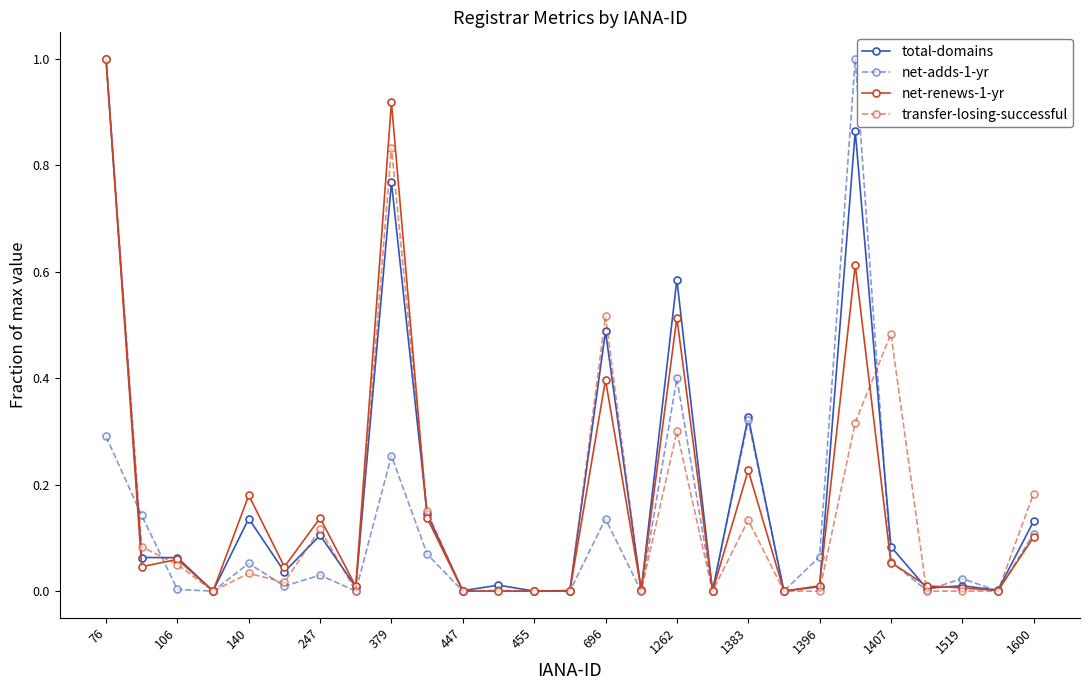

What is the highest value of the transfer-losing-successful series?

1.0